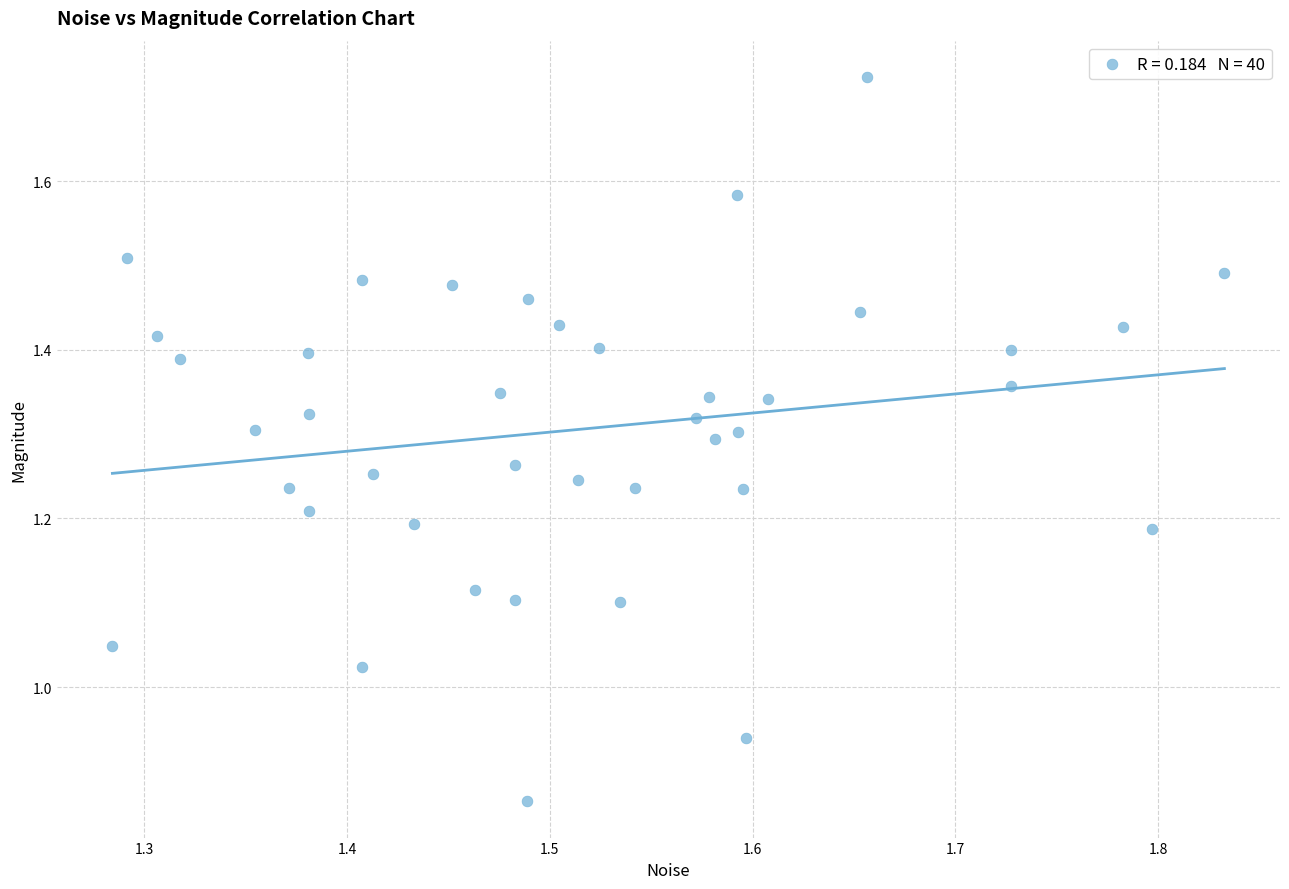

What is the range of X values (max minus min)?

0.5